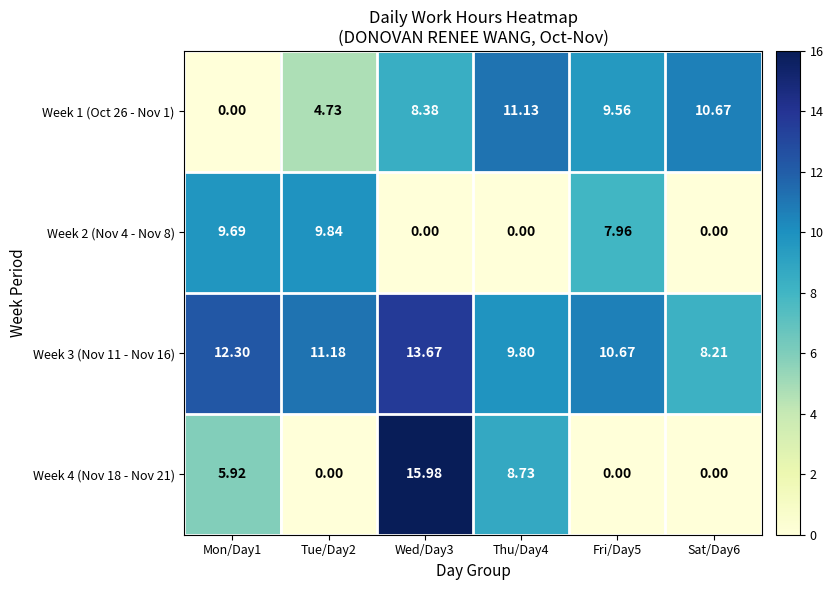

Is the value of Week 3 (Nov 11 - Nov 16) at Sat/Day6 greater than the value of Week 1 (Oct 26 - Nov 1) at Thu/Day4?

No